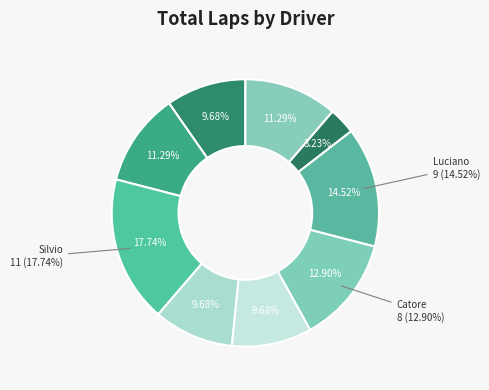

To the nearest percent, what is the average slice percentage?

11%